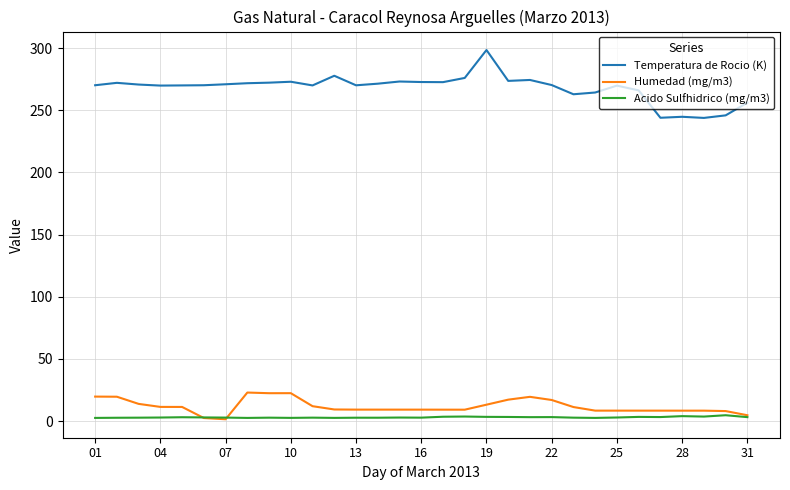

What is the difference between the second highest and second lowest values in the Temperatura de Rocio (K) series?

33.8